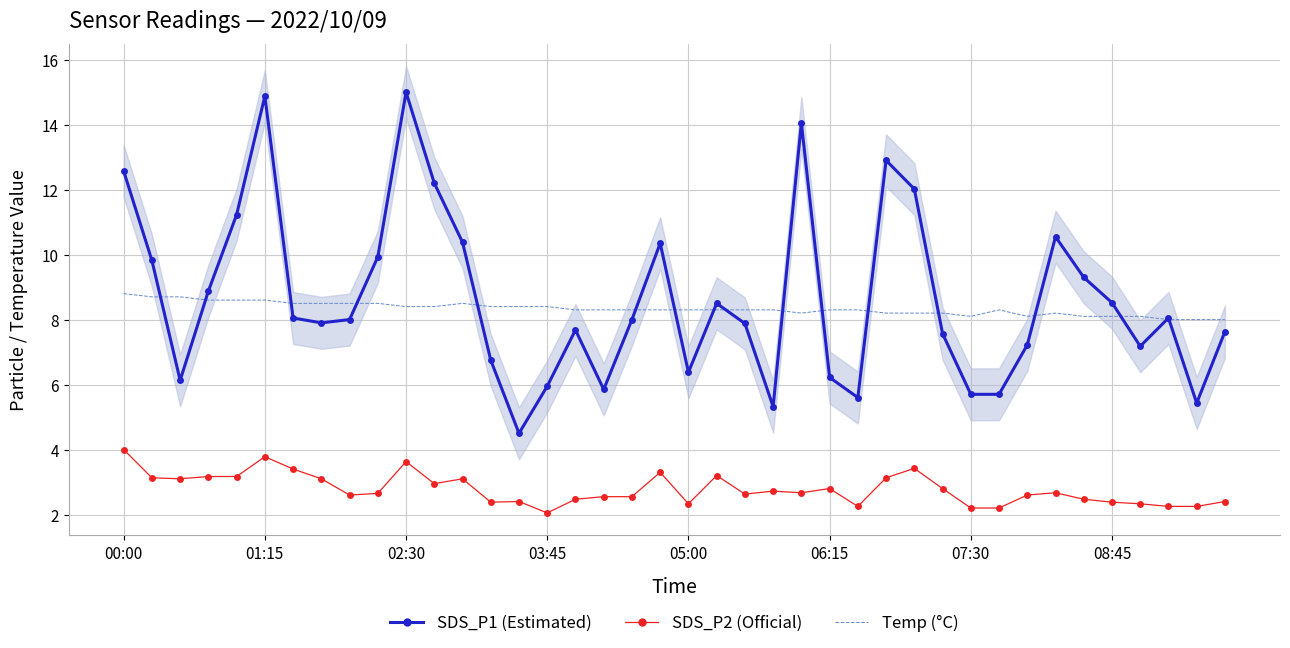

The SDS_P2 (Official) series shows 4.0 at 00:00. True or false?

True